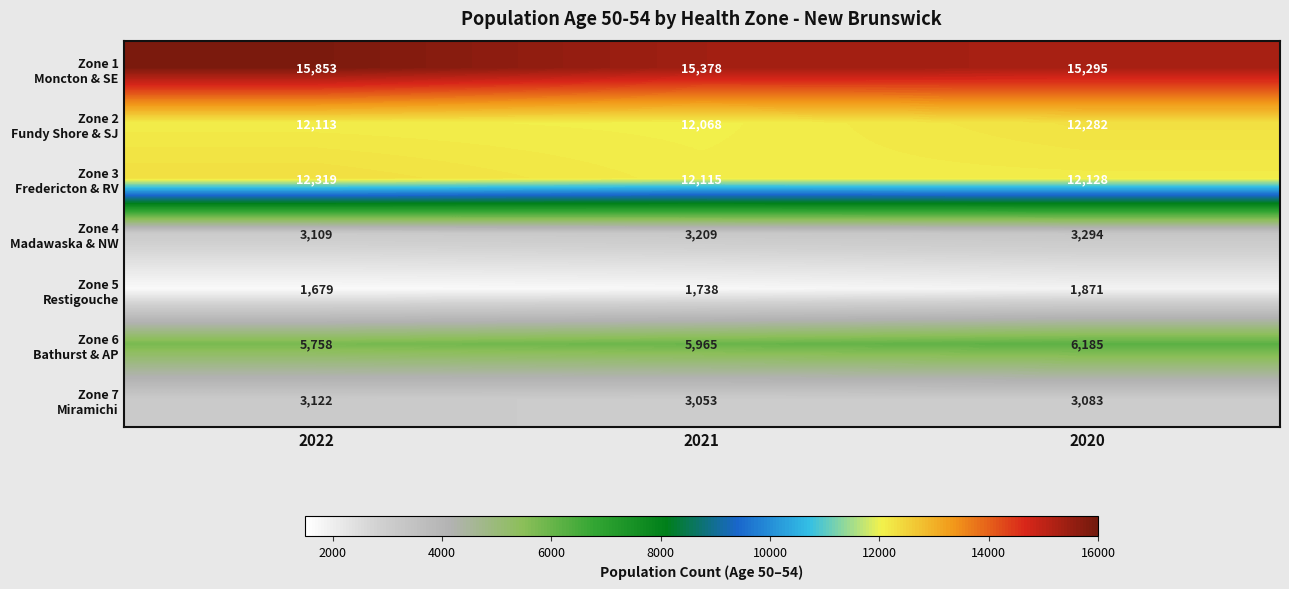

What is the total value across all series at 2022?

53953